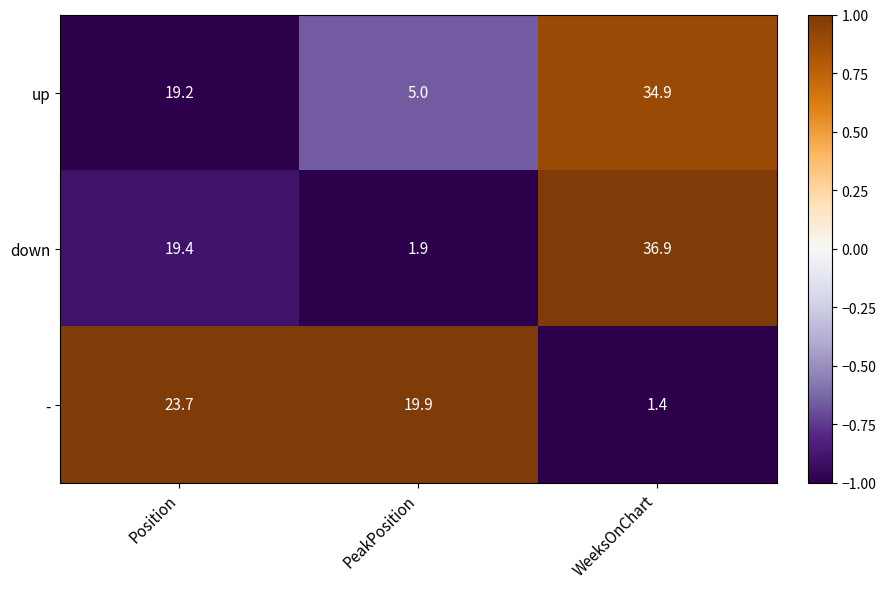

Reading left to right, extract all data points from this chart.

up: 19.2	5.0	34.9
down: 19.4	1.9	36.9
-: 23.7	19.9	1.4